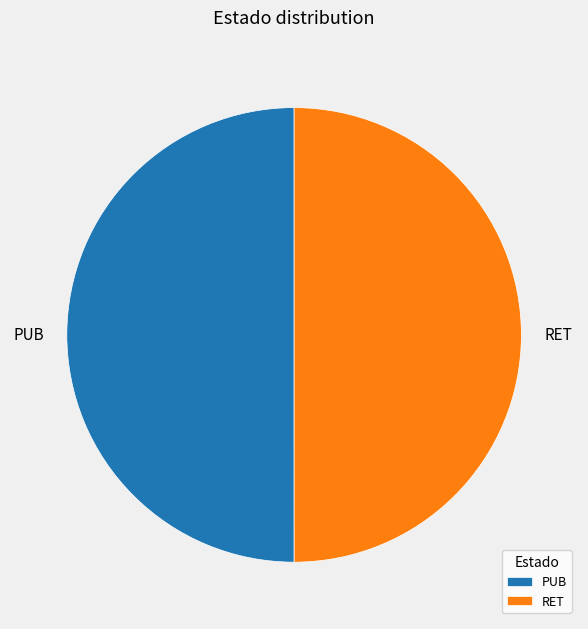

Approximately how many times larger is the value at RET compared to PUB?

1.0